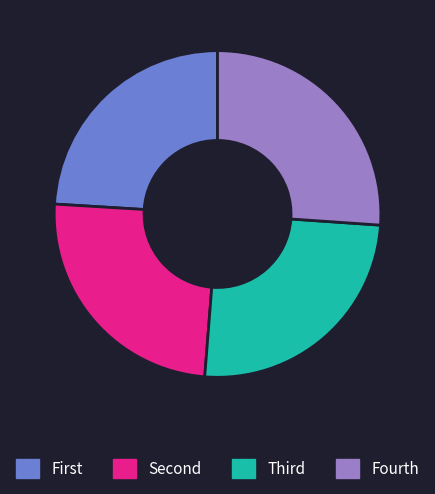

Does any single category account for the majority?

No